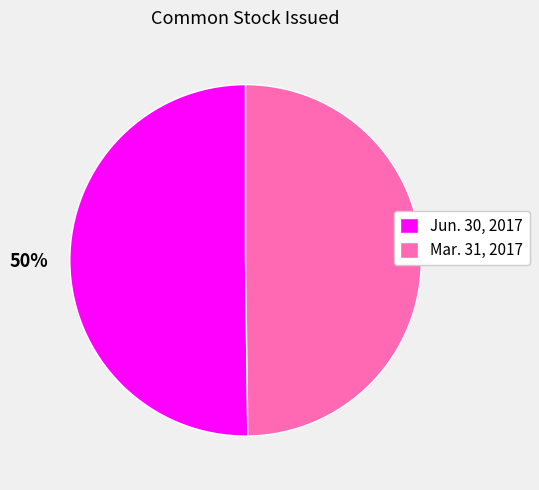

To the nearest percent, what is the average slice percentage?

50%